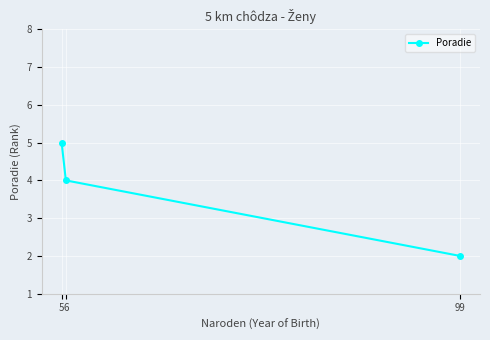

What is the value of the 2nd point from the left?

4